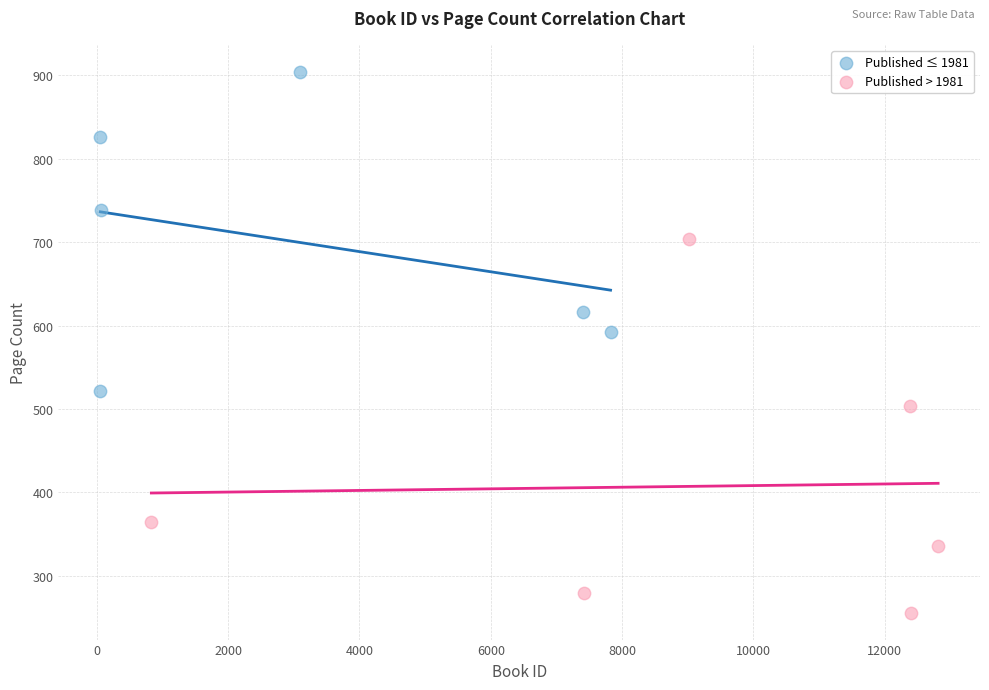

Which series contains the lowest Y value?

Published > 1981